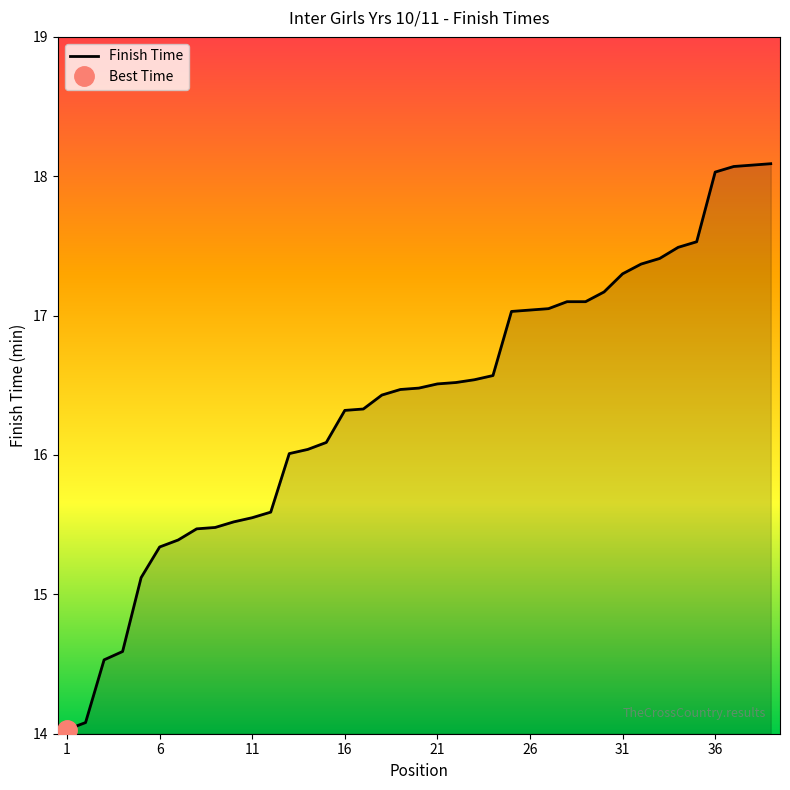

What is the minimum value for Finish Time?

14.0